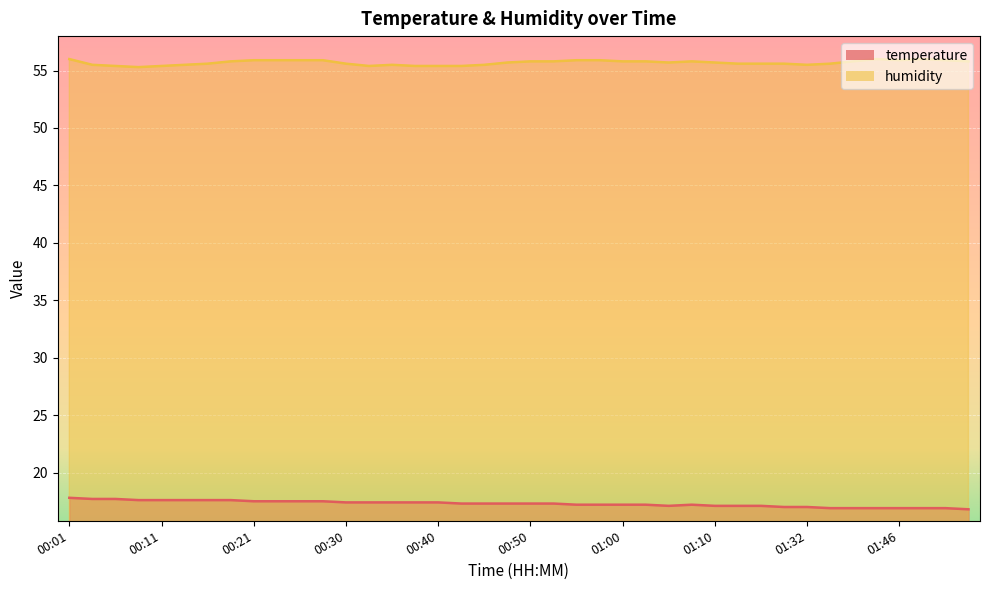

What is the sum of all humidity values?

2227.5